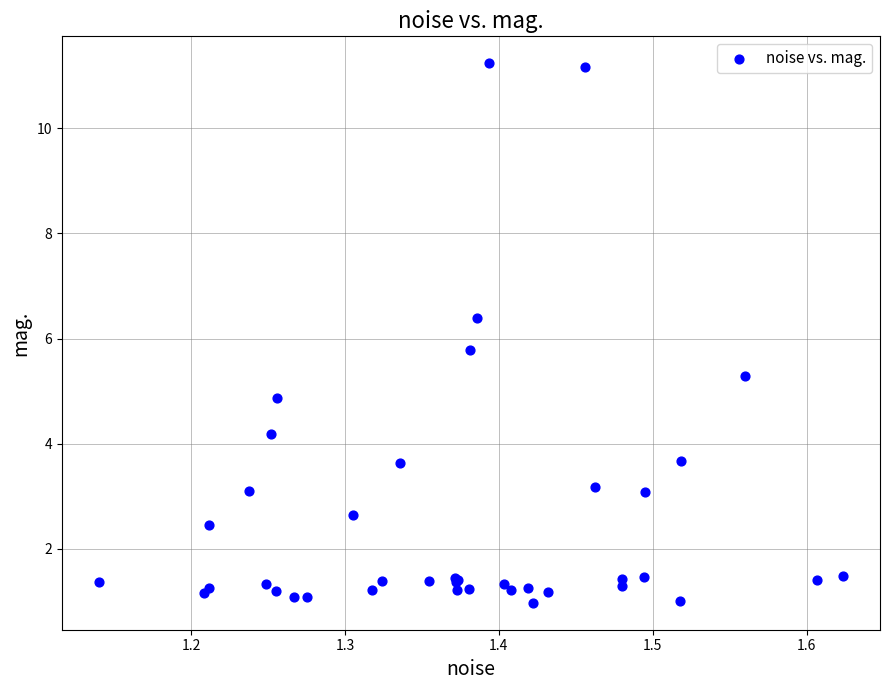

What Y value in the scatter plot is closest to 6?

5.8